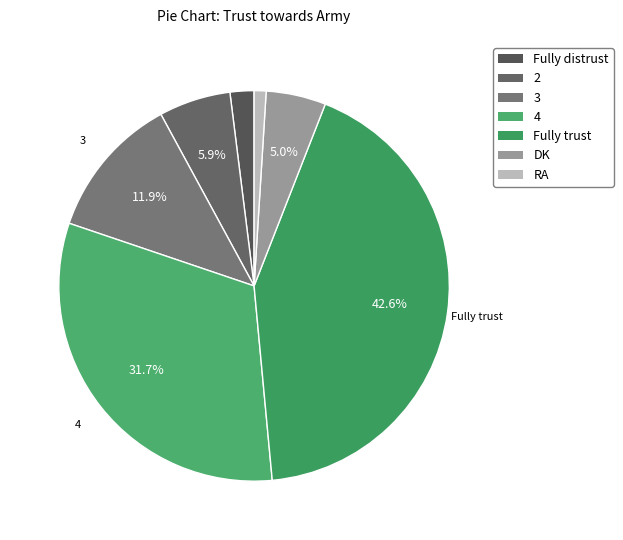

Count the number of slices in the pie.

7